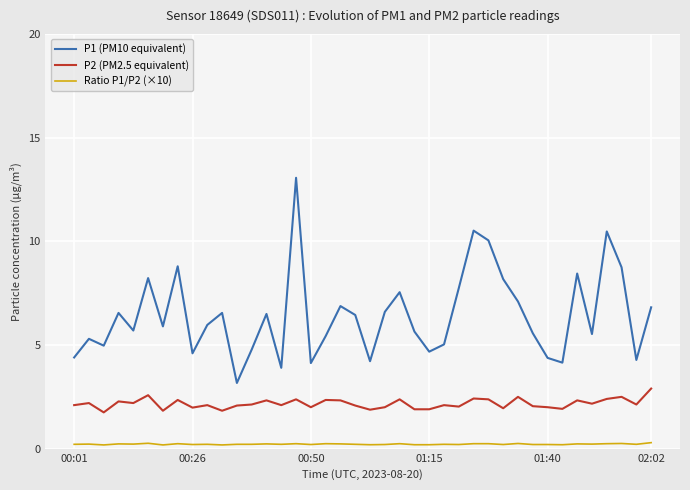

What is the difference between the maximum and minimum values in the P1 (PM10 equivalent) series?

9.9